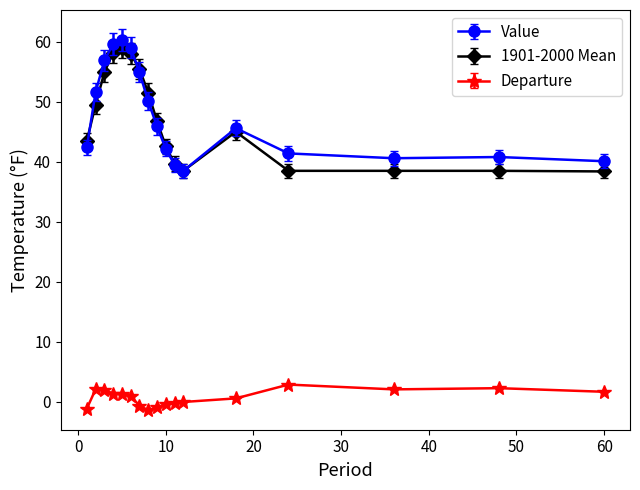

At how many categories does at least one series exceed 4?

17